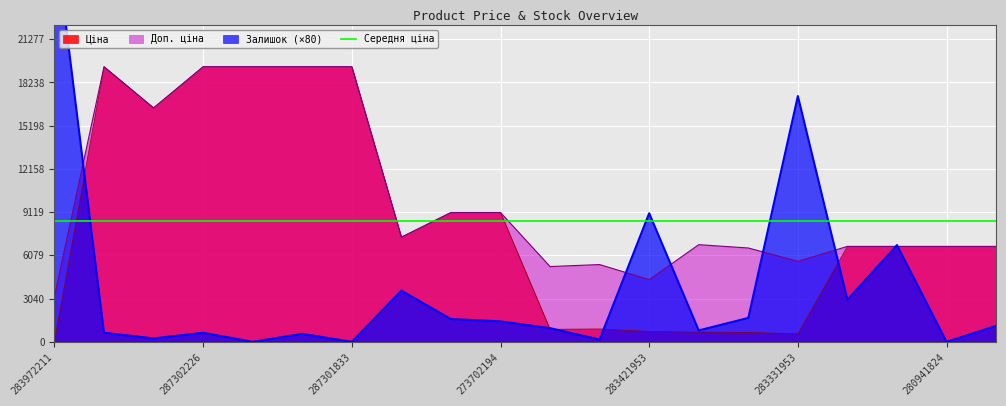

List the series in order of their overall mean, highest first.

Доп. ціна, Ціна, Залишок